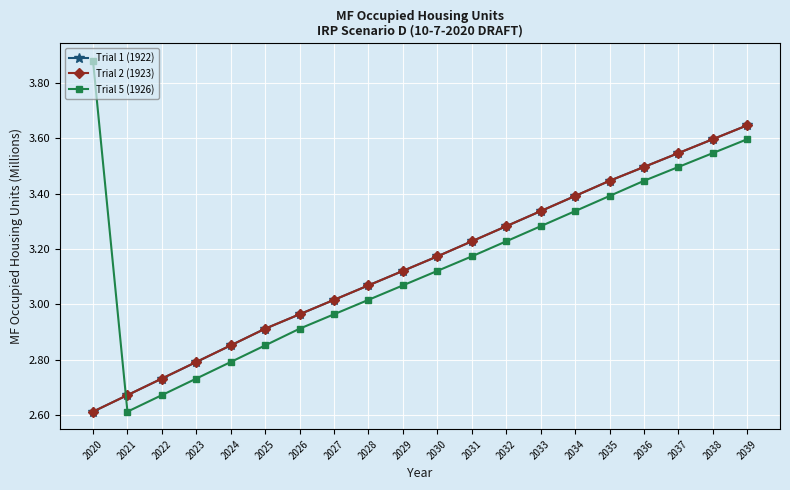

Does the chart have visible grid lines?

Yes